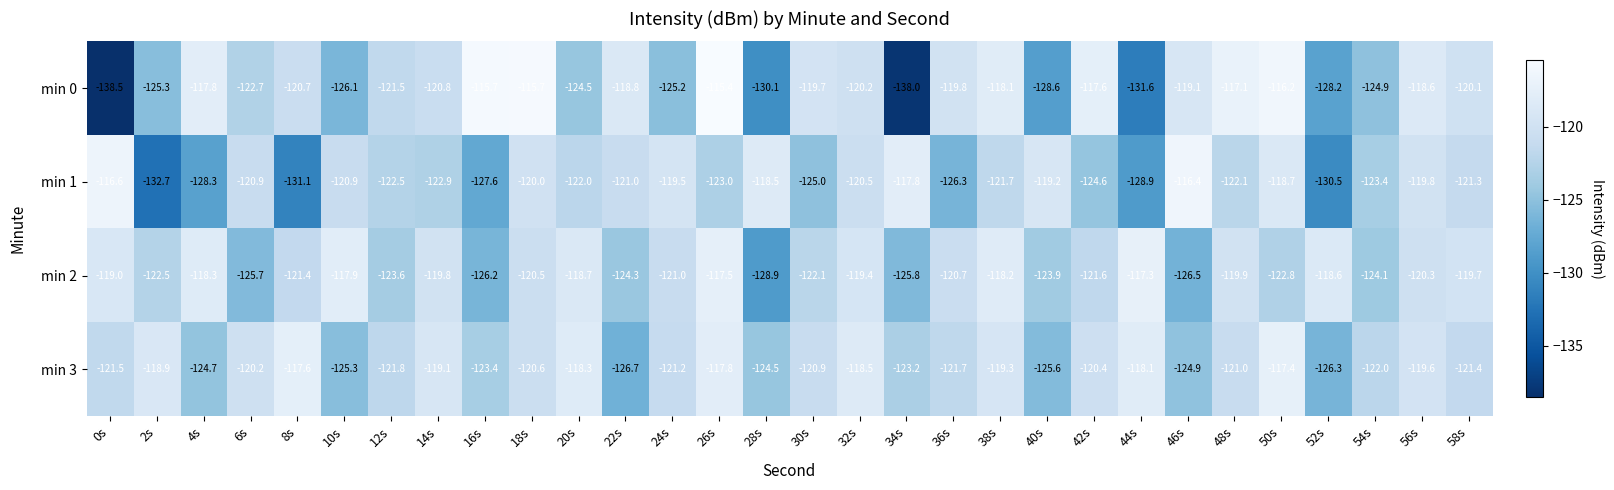

How many data points in min 3 are less than -121?

15